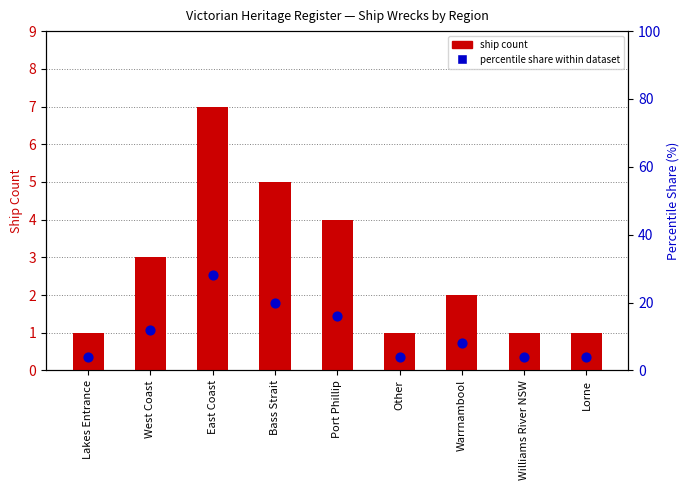

What are all the series names shown in the legend?

ship count, percentile share